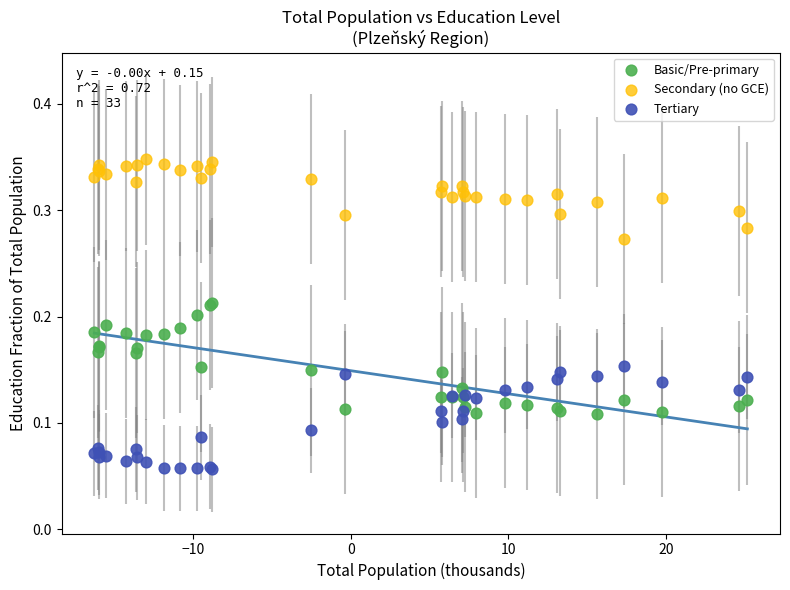

What is the X range (max minus min) for the scatter plot?

41.5